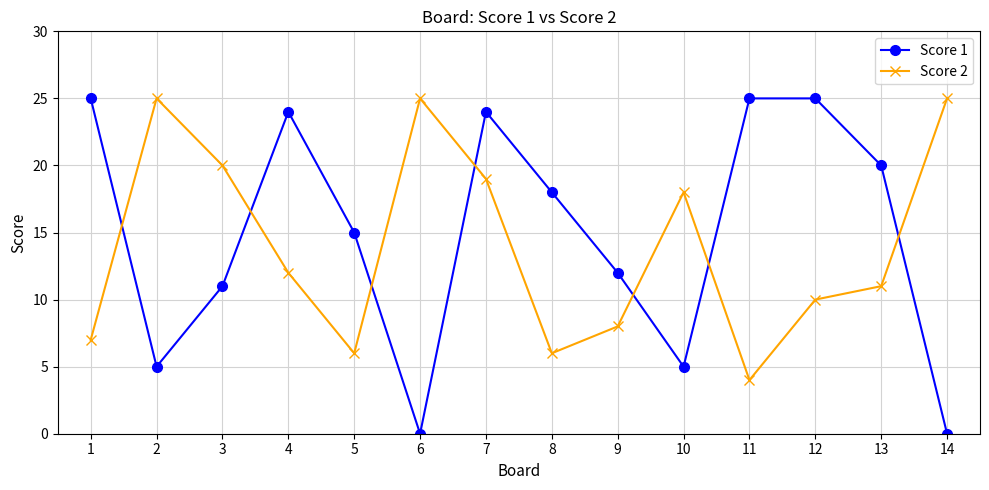

What is the difference between the Score 1 values at 1 and 4?

1